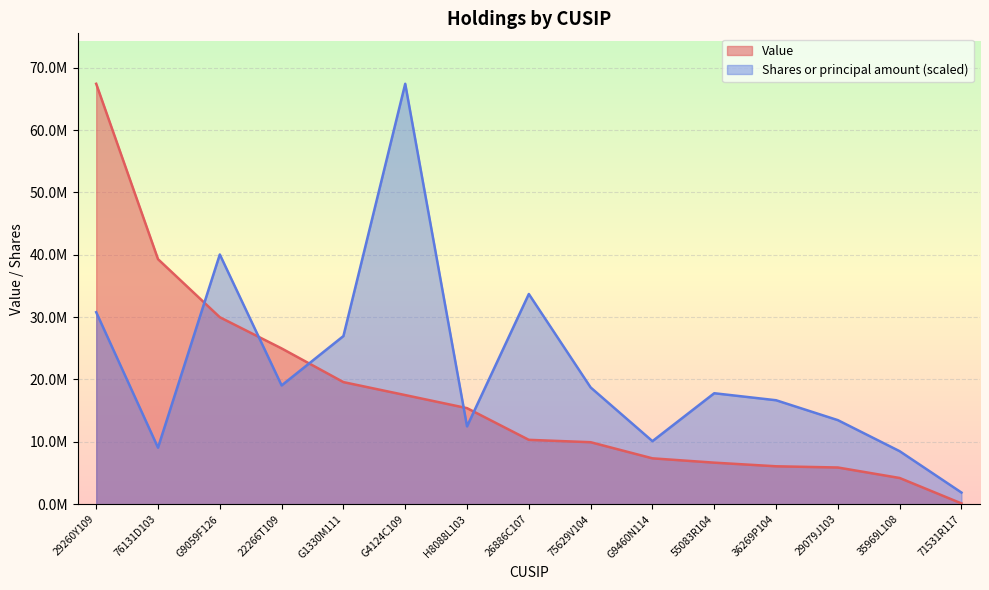

What is the greatest value displayed?

67413000.0